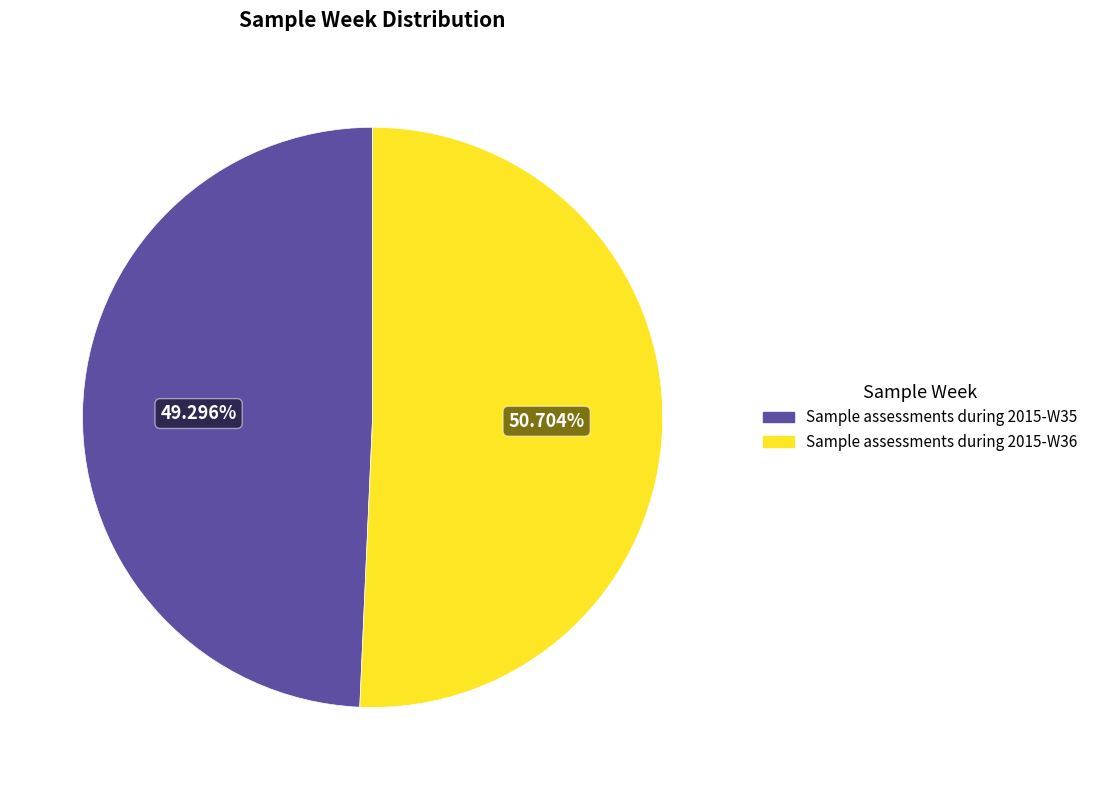

How many segments does this pie chart have?

2